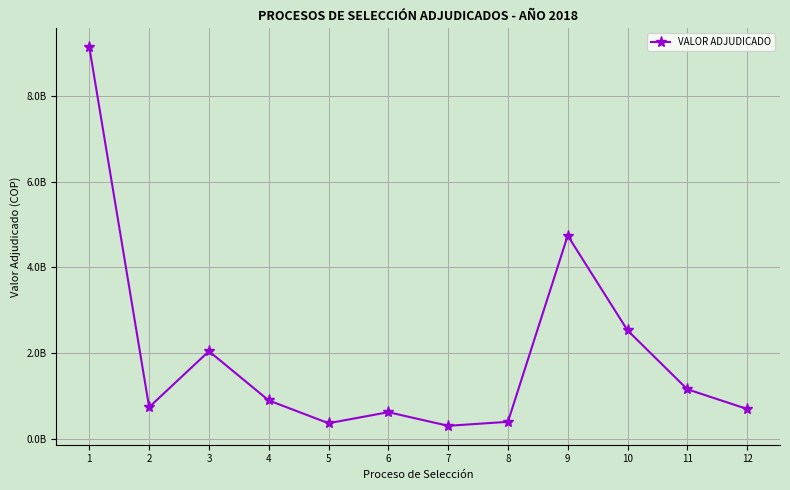

Is this an area chart (filled region under the line)?

No